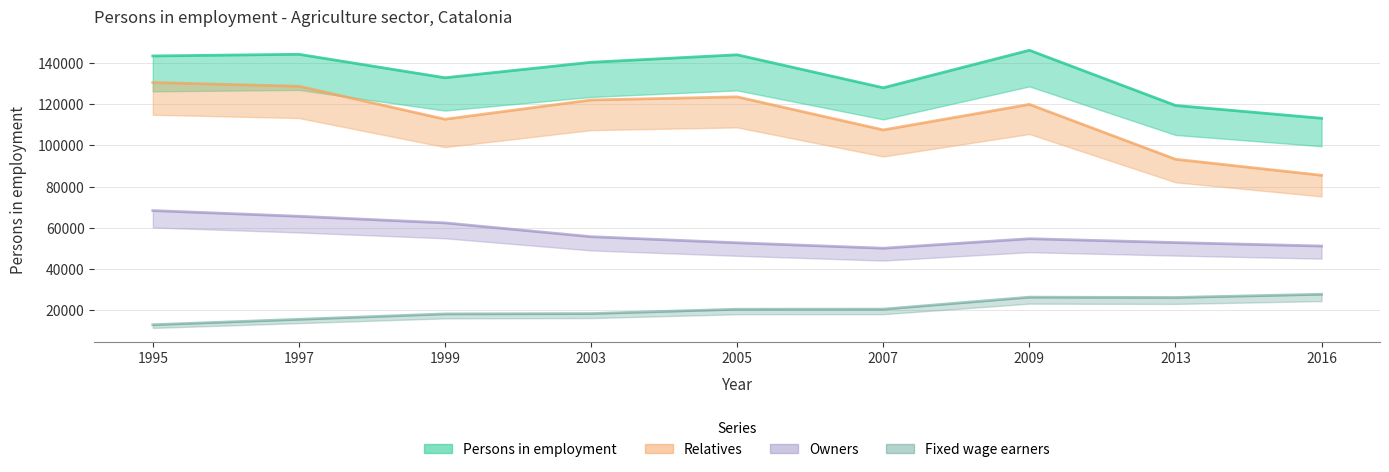

True or false: Relatives has more than 2 interior local peaks.

False